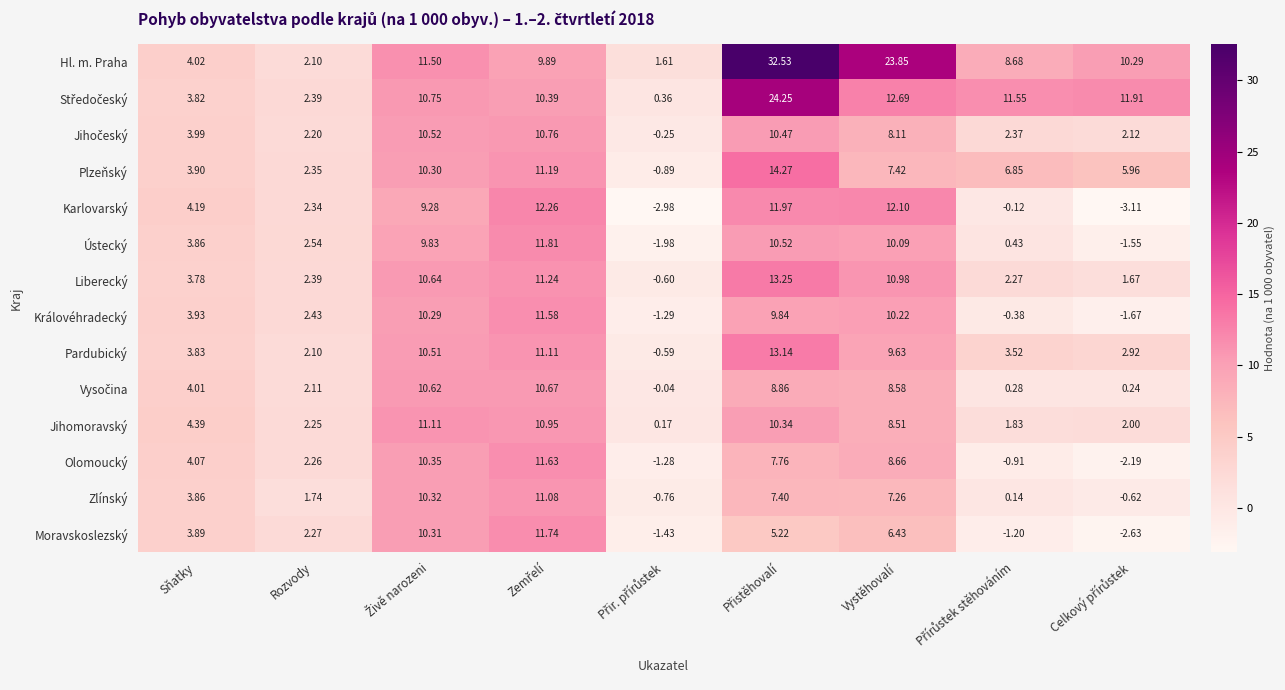

Which series has the largest total across all categories?

Hl. m. Praha